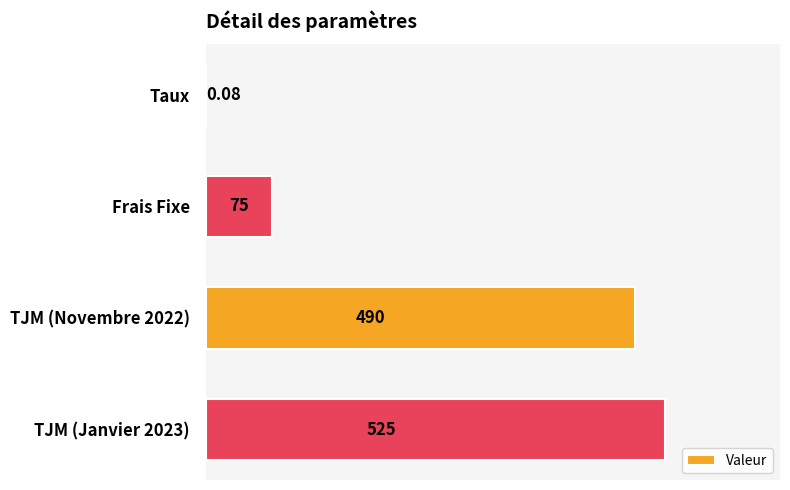

What is the change in value from TJM (Novembre 2022) to TJM (Janvier 2023)?

+35.0